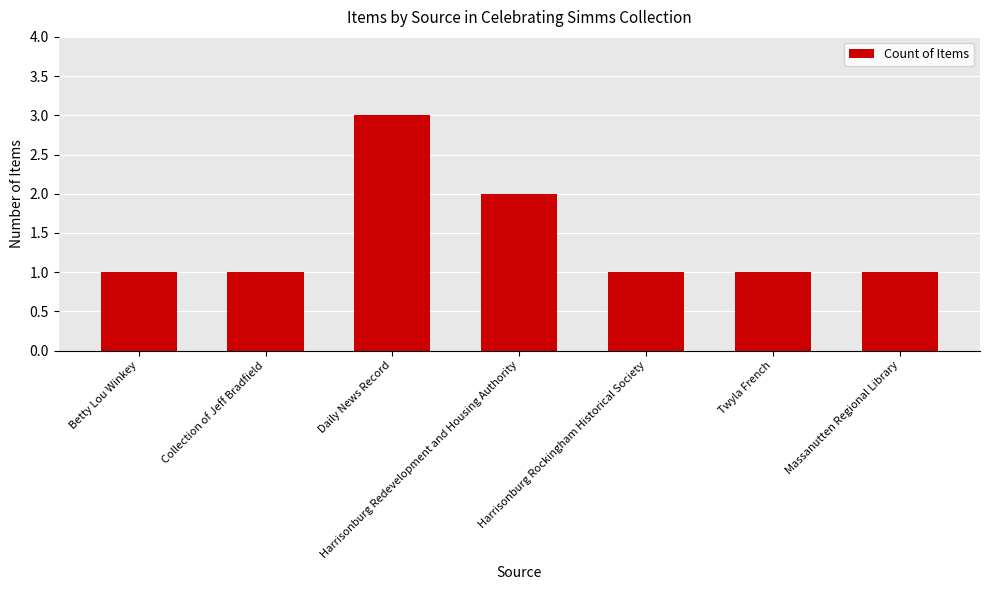

Approximately how many times larger is the value at Harrisonburg Rockingham Historical Society compared to Daily News Record?

0.3